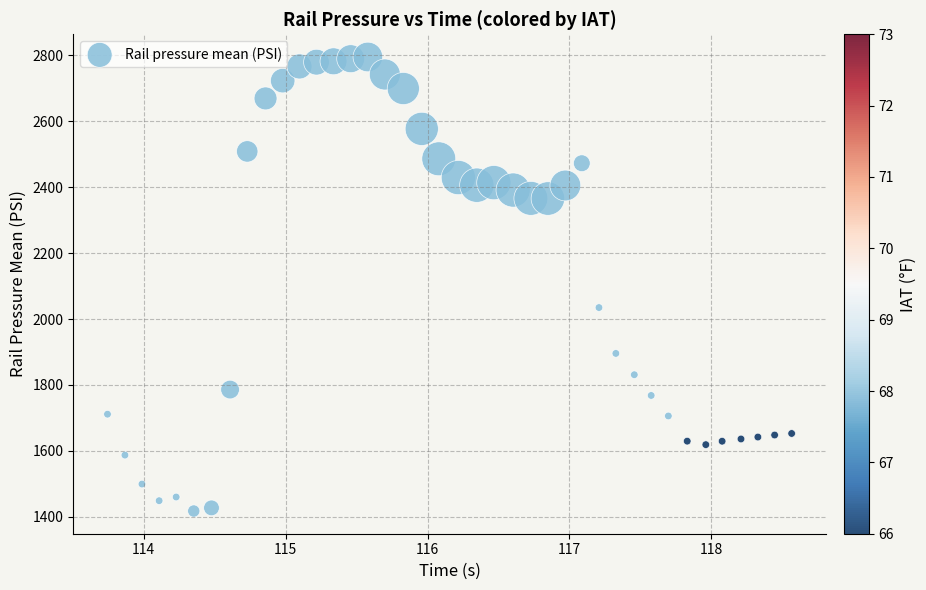

What Y value in the scatter plot is closest to 2106?

2034.8